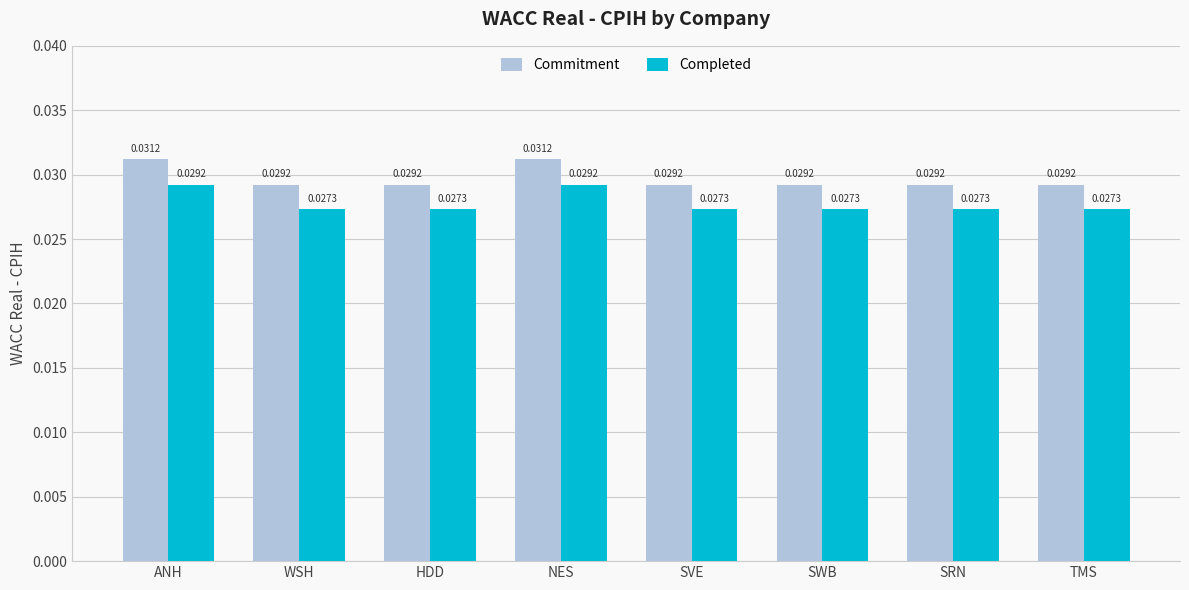

List the series in order of their peak value, highest first.

Commitment, Completed